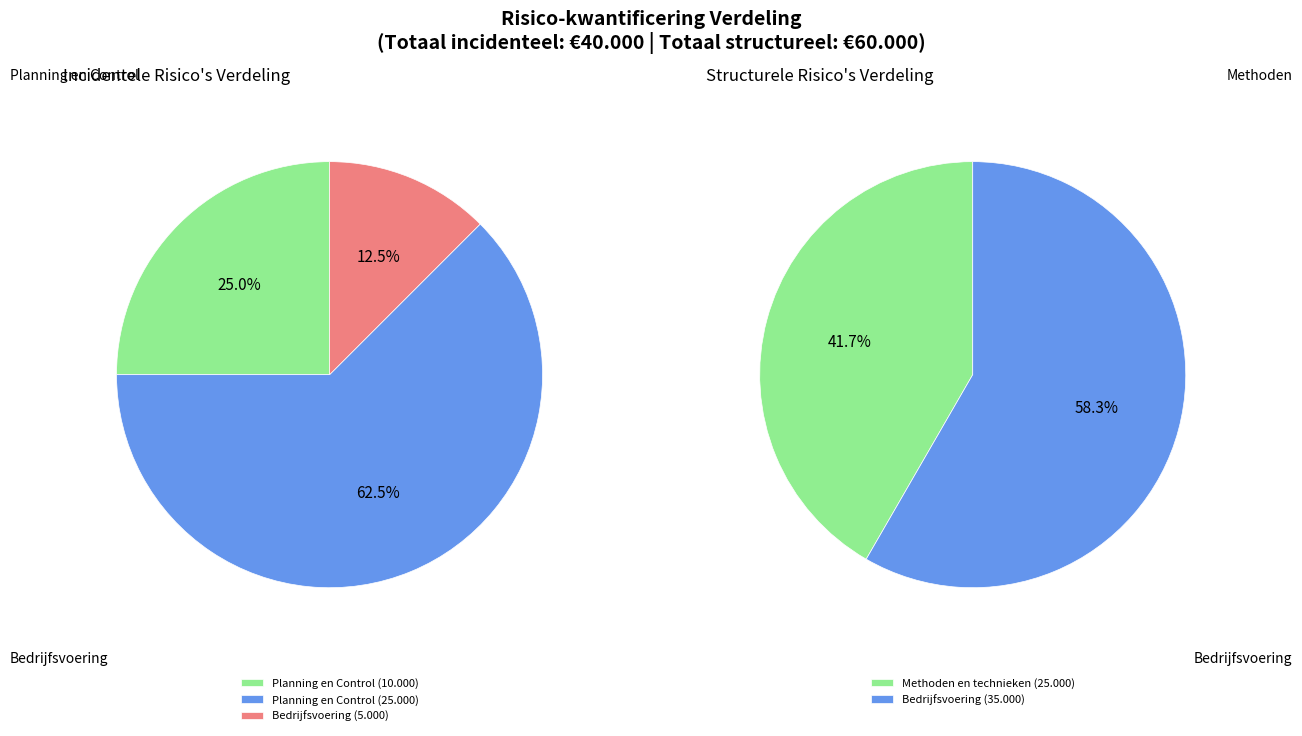

Combined, what portion of the pie is 2 and 1?

75.0%